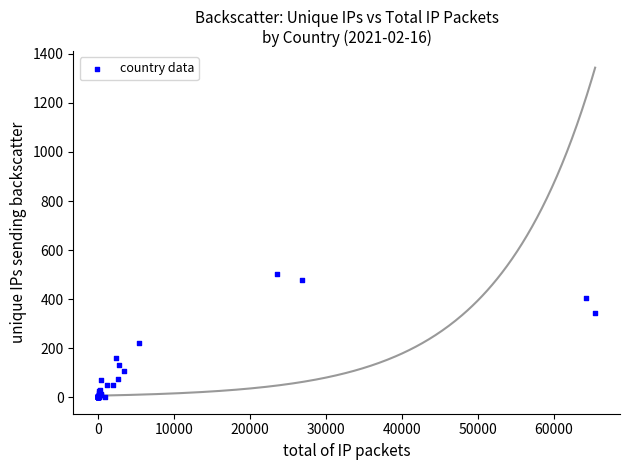

What Y value in the scatter plot is closest to 252?

220